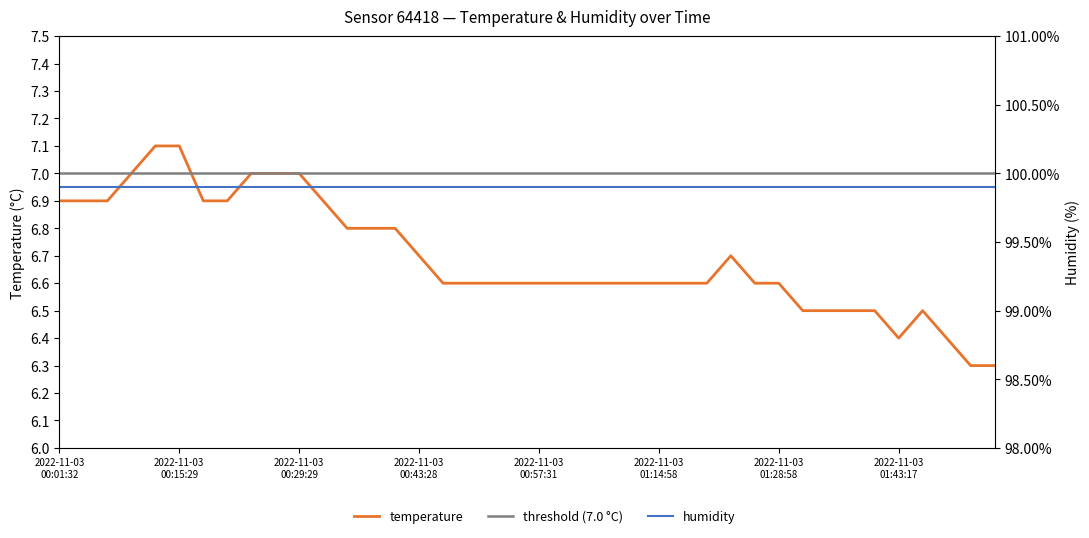

How many intersections are there between threshold (7.0 °C) and temperature?

1